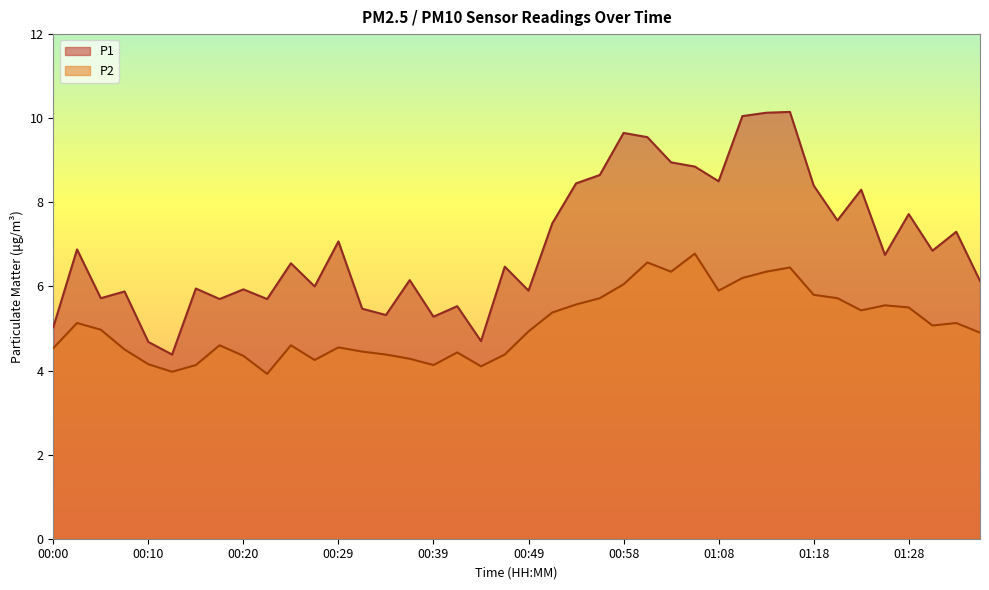

Between 00:22 and 01:08, which series saw the biggest shift?

P1